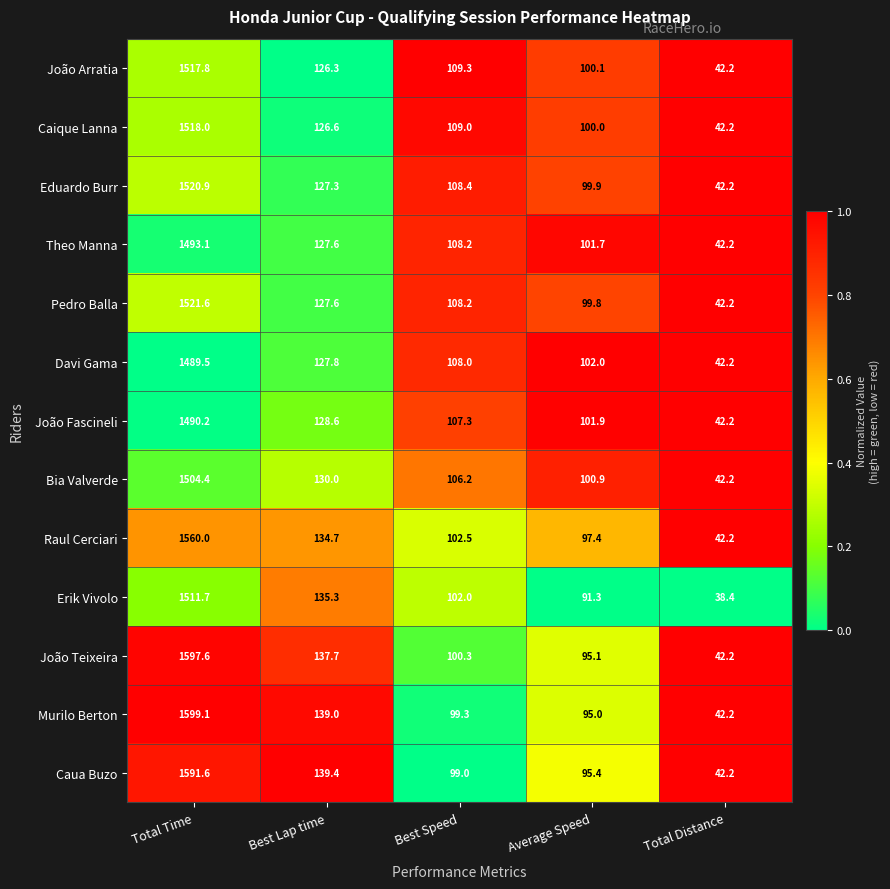

Is it true that João Teixeira equals 42.2 at Total Distance?

True